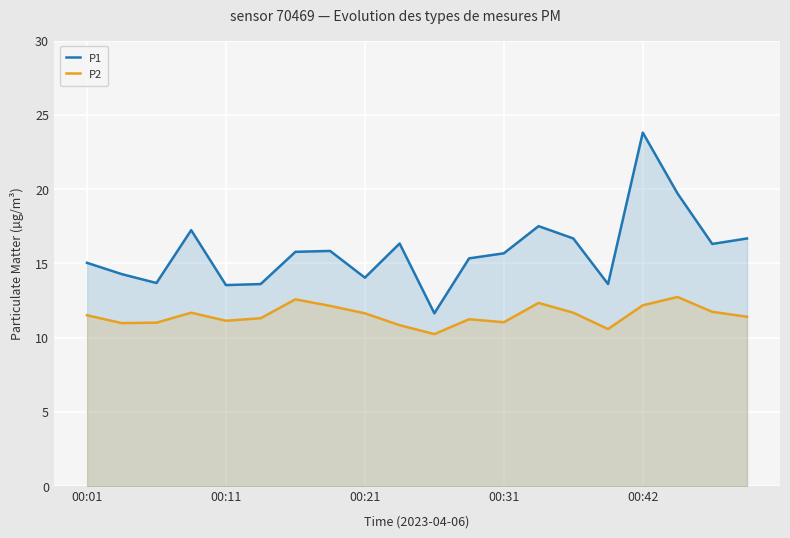

What is the total value across all series at 17?

32.4